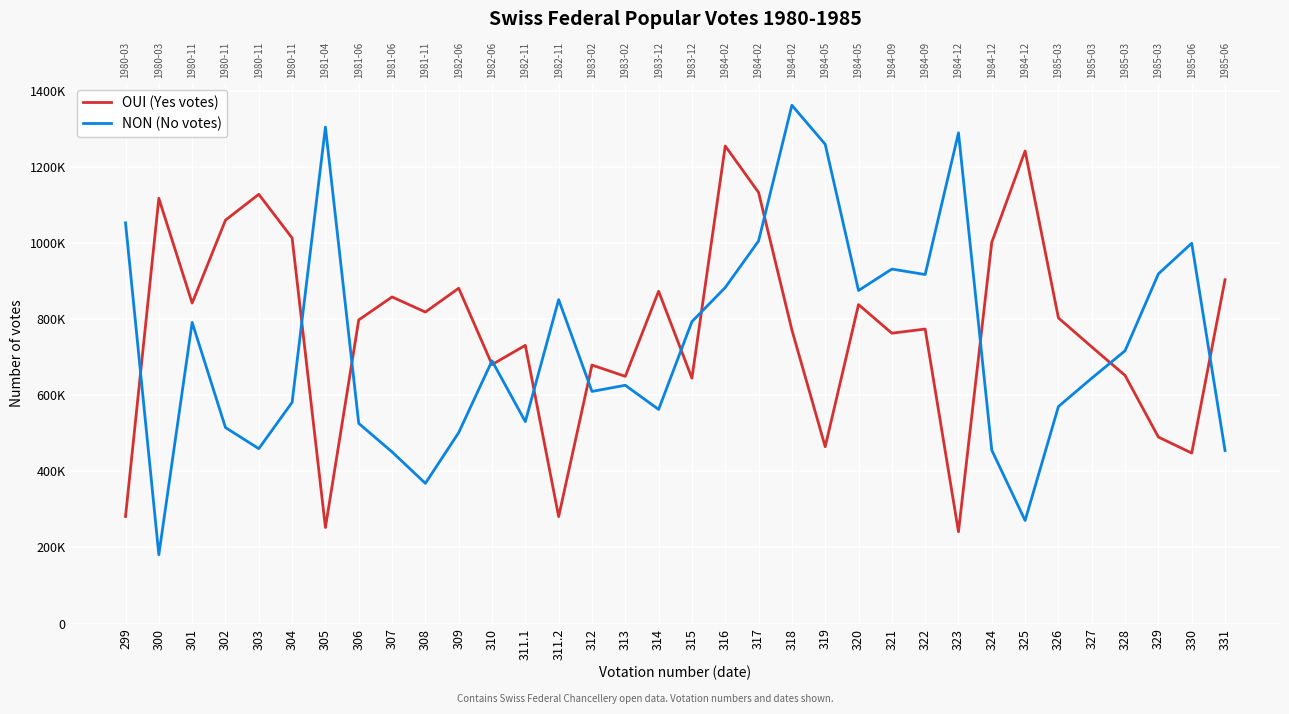

Reading left to right, transcribe all the data shown in this chart.

OUI (Yes votes): 281475	1117007	841901	1059760	1127595	1012812	252531	797702	858012	818327	880880	680404	730938	281132	679134	649485	872981	644669	1254489	1132497	771413	464637	837997	762792	773767	241442	1001888	1241377	802882	726781	651854	489995	448016	903345
NON (No votes): 1052575	181009	791208	514995	459632	581204	1304153	525885	450994	368508	501791	690268	530523	851006	609871	626047	562557	793253	882756	1005051	1361482	1258964	874954	931245	916916	1288974	455536	270878	570221	644649	716717	918685	999077	454560